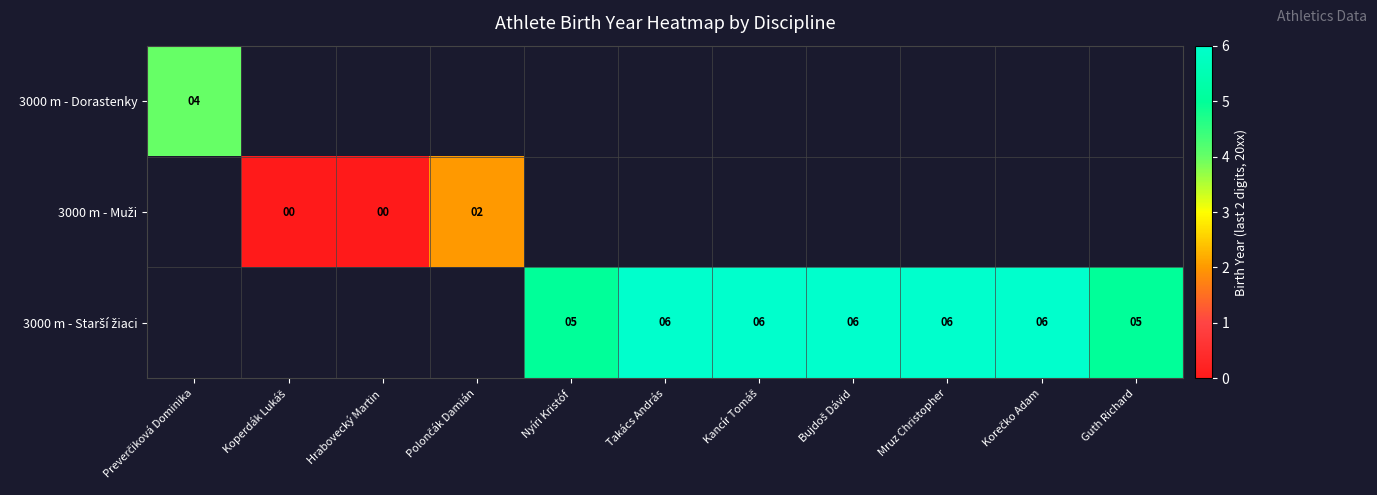

Between Polončák Damián and Guth Richard, which is larger?

Guth Richard